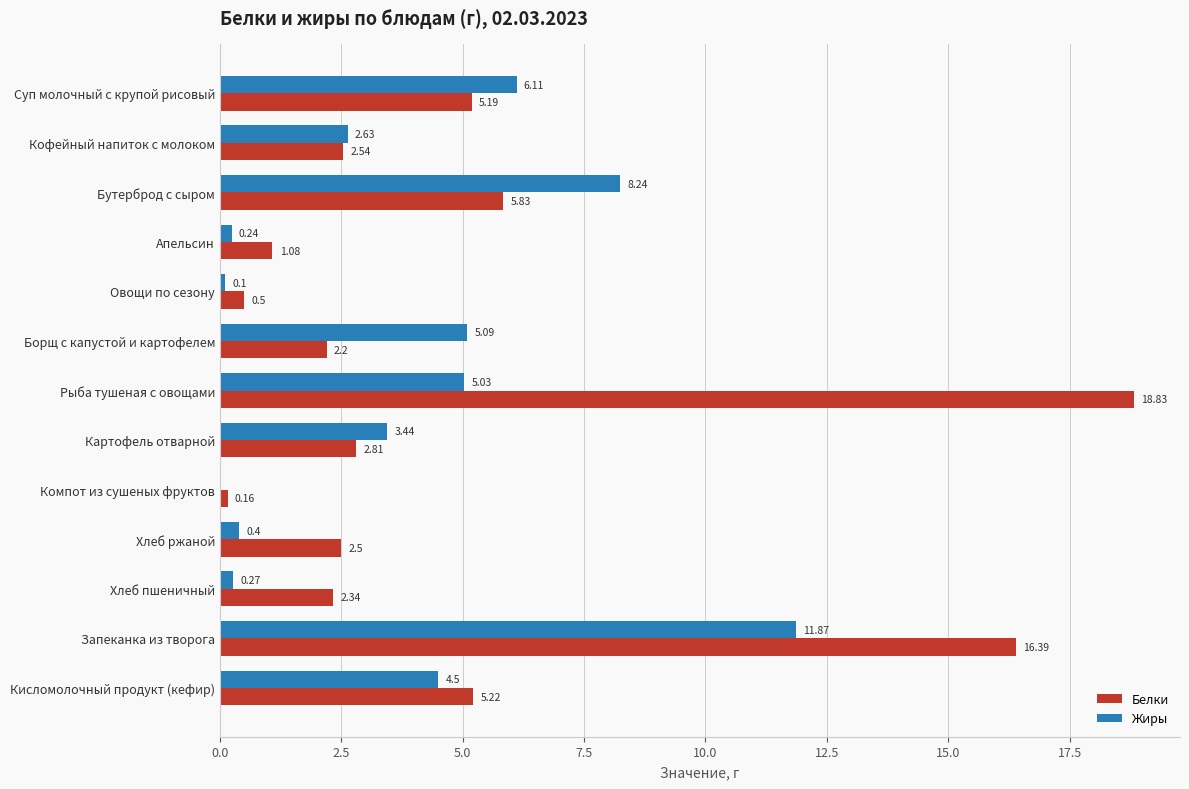

Which series changed the most between Борщ с капустой и картофелем and Запеканка из творога?

Белки